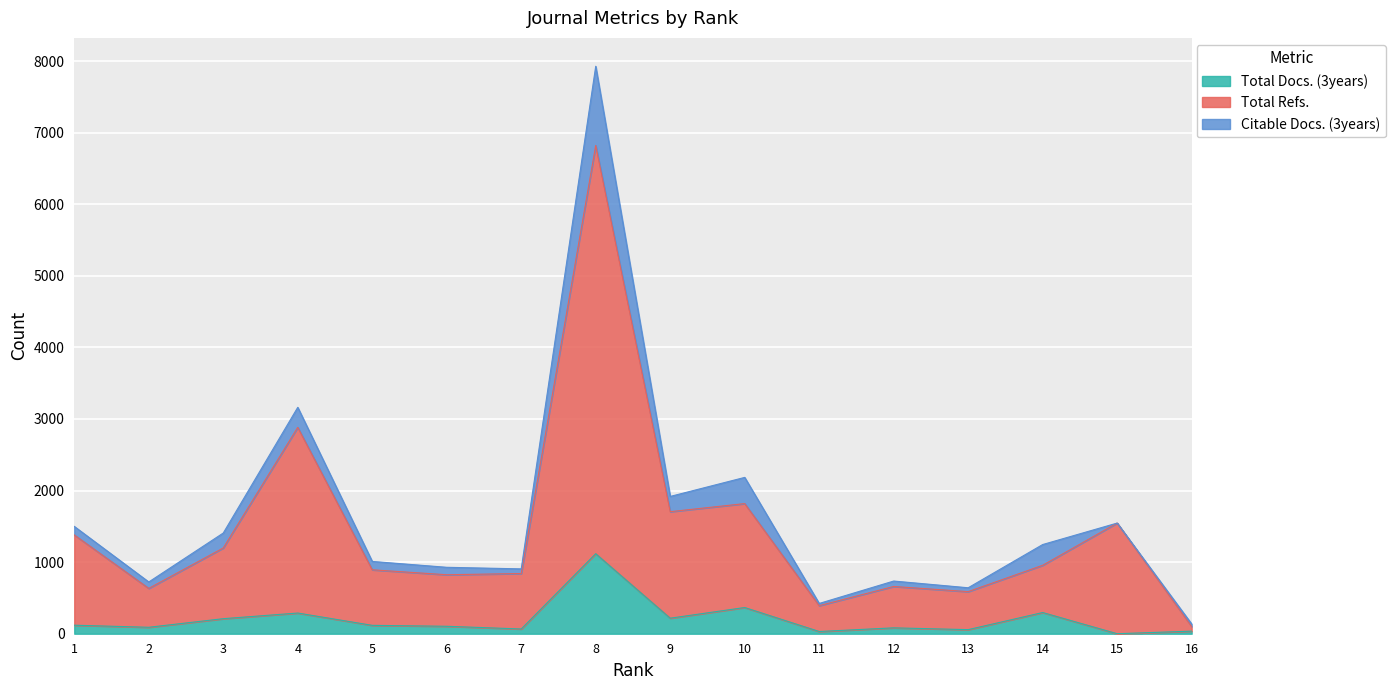

At which category is the sum across all series the highest?

8